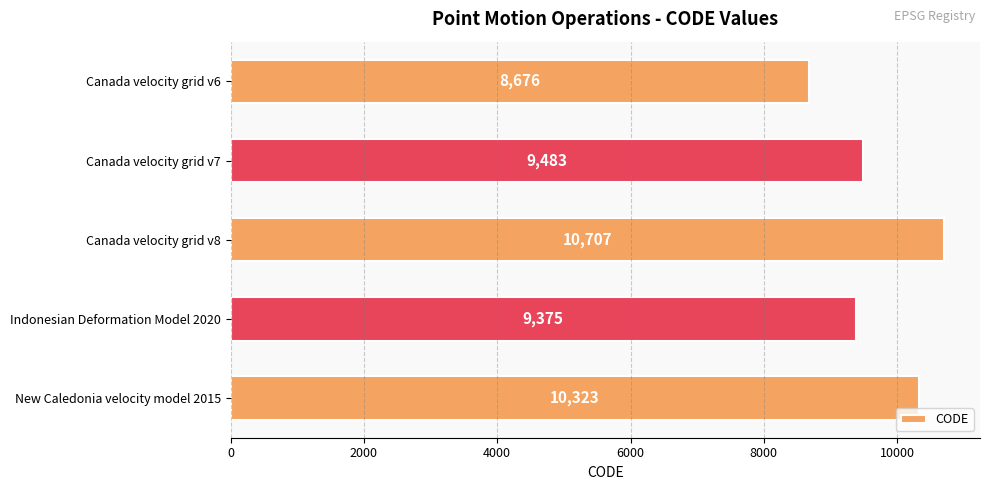

List the labels in order of value, smallest first.

Canada velocity grid v6, Indonesian Deformation Model 2020, Canada velocity grid v7, New Caledonia velocity model 2015, Canada velocity grid v8